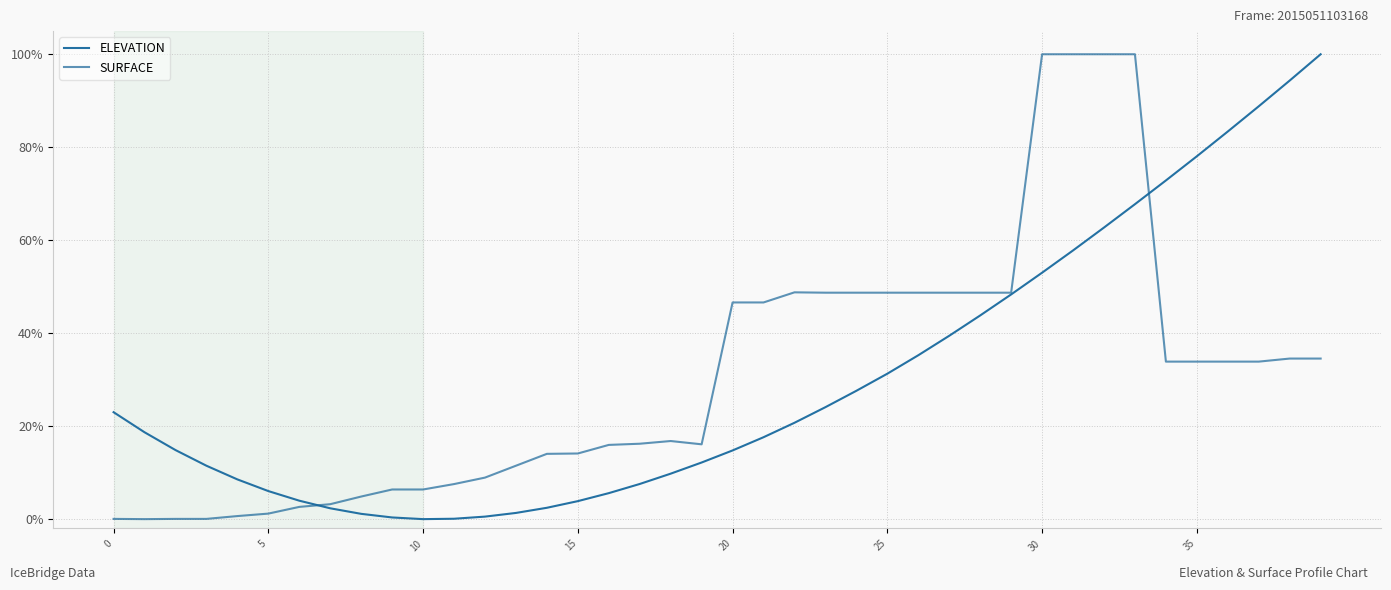

What is the sum of all ELEVATION values?

12.0